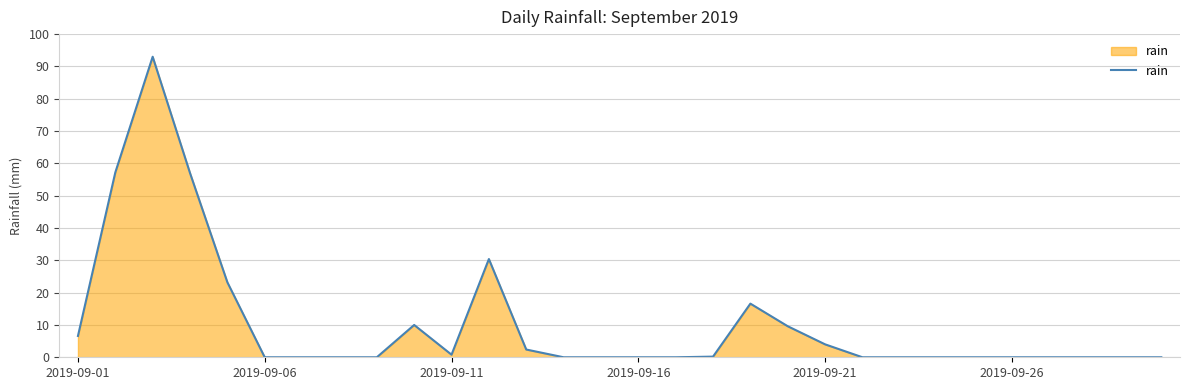

What is the difference between the maximum and minimum values?

93.0